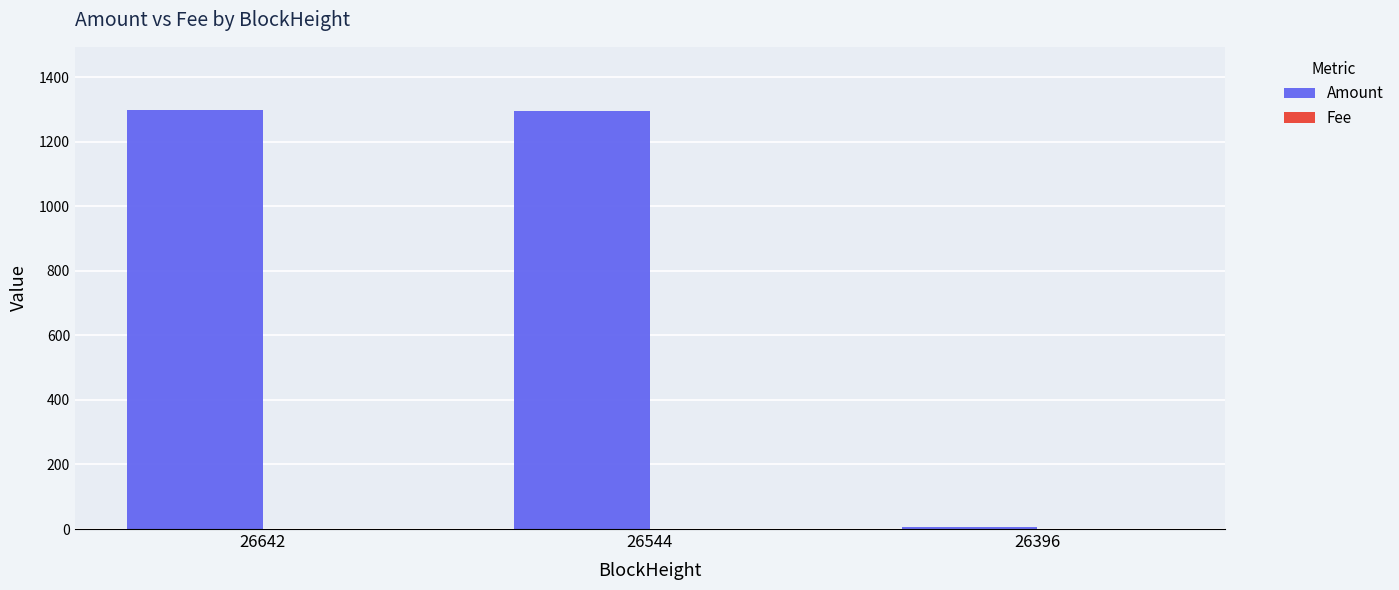

What is the greatest value displayed?

1299.0